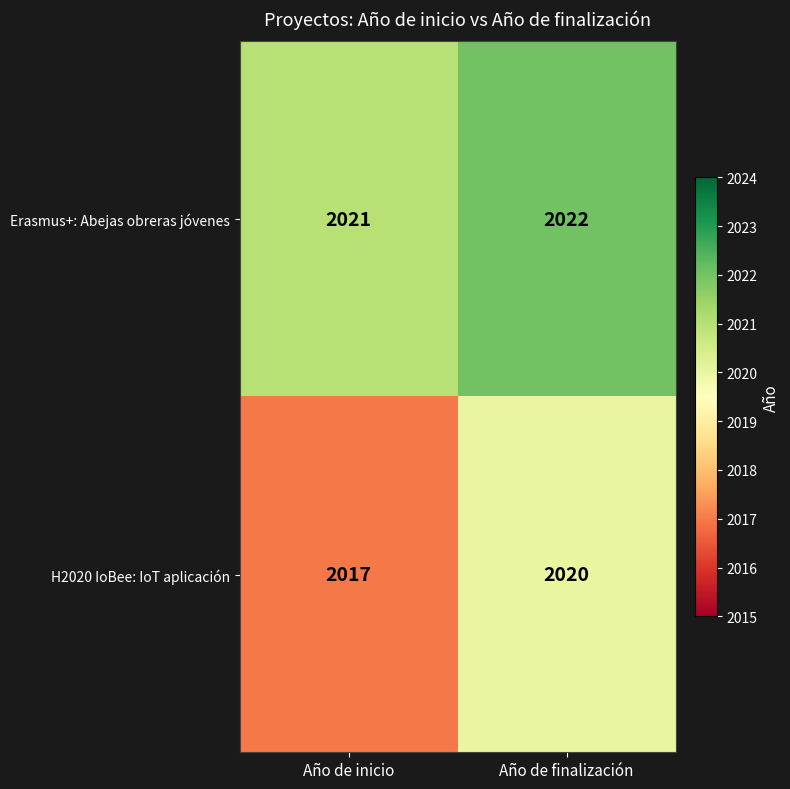

Rank the series at Año de inicio from lowest to highest value.

H2020 IoBee: IoT aplicación, Erasmus+: Abejas obreras jóvenes